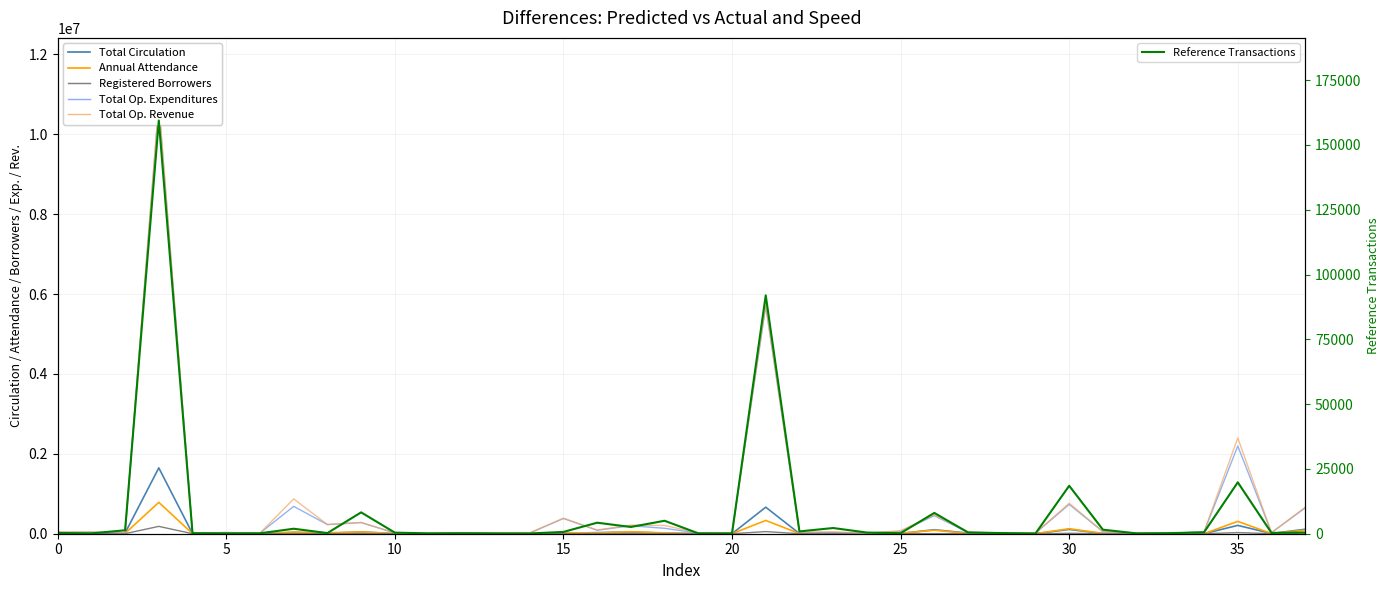

What is the label of the 24th point from the right?

14